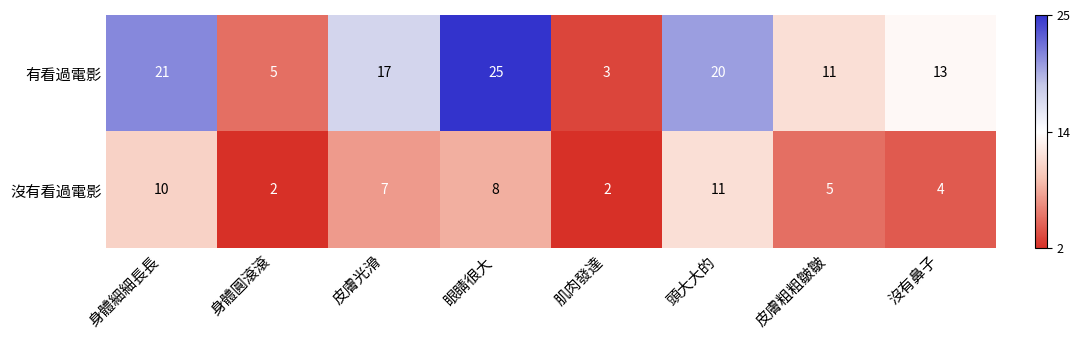

What is the sum of the 有看過電影 values at 眼睛很大 and 沒有鼻子?

38